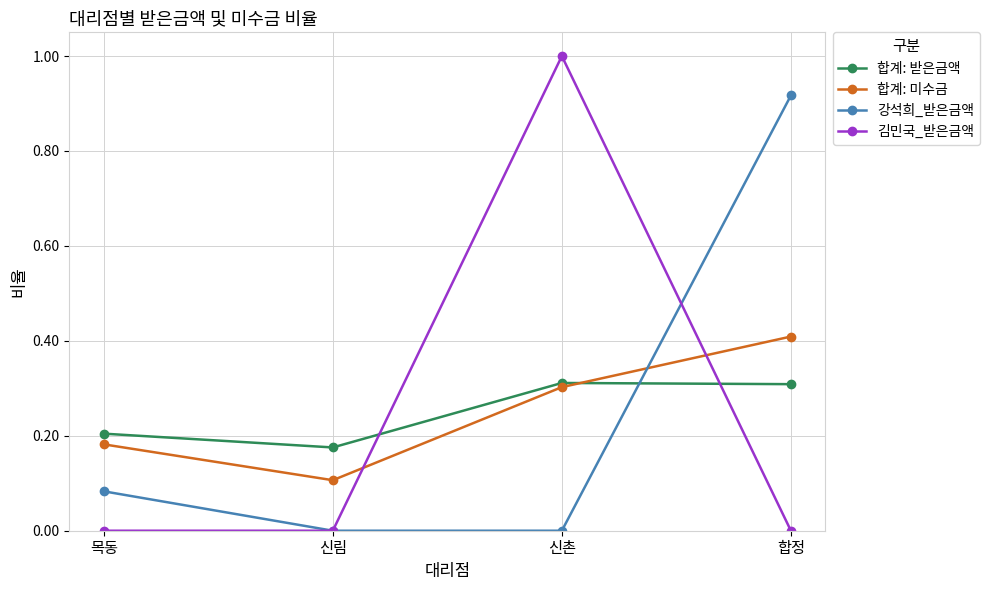

What is the greatest value displayed?

1.0